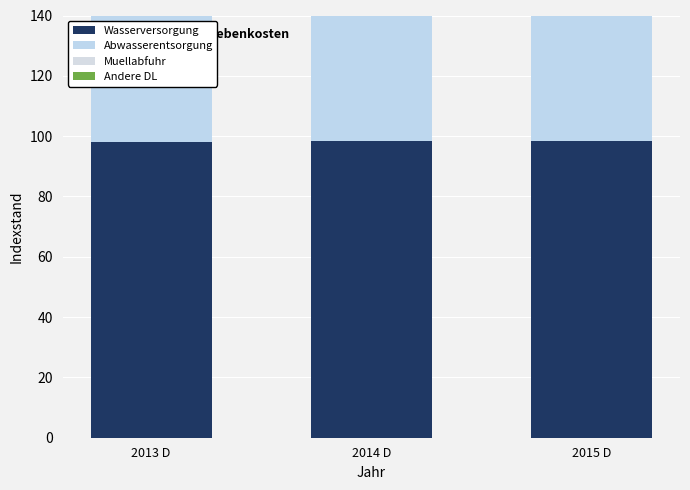

At which label does Muellabfuhr first exceed 101?

2014 D